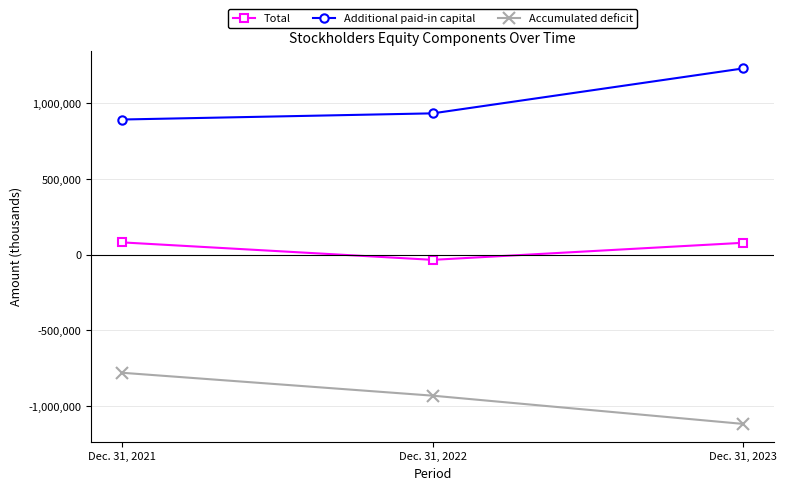

Is the value of Total at Dec. 31, 2021 greater than the value of Additional paid-in capital at Dec. 31, 2022?

No